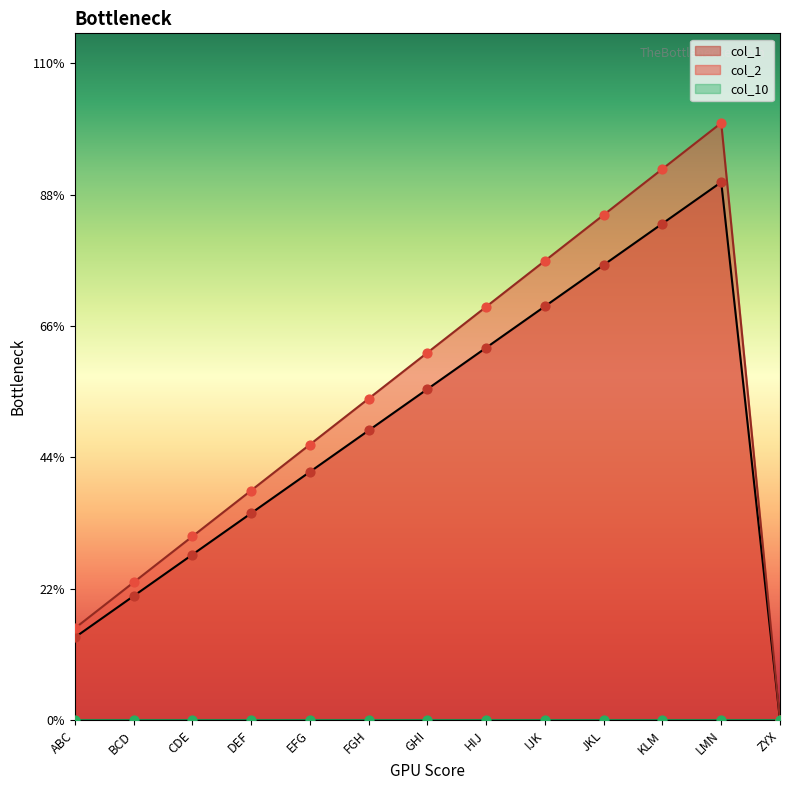

Which series contains the highest Y value?

col_2